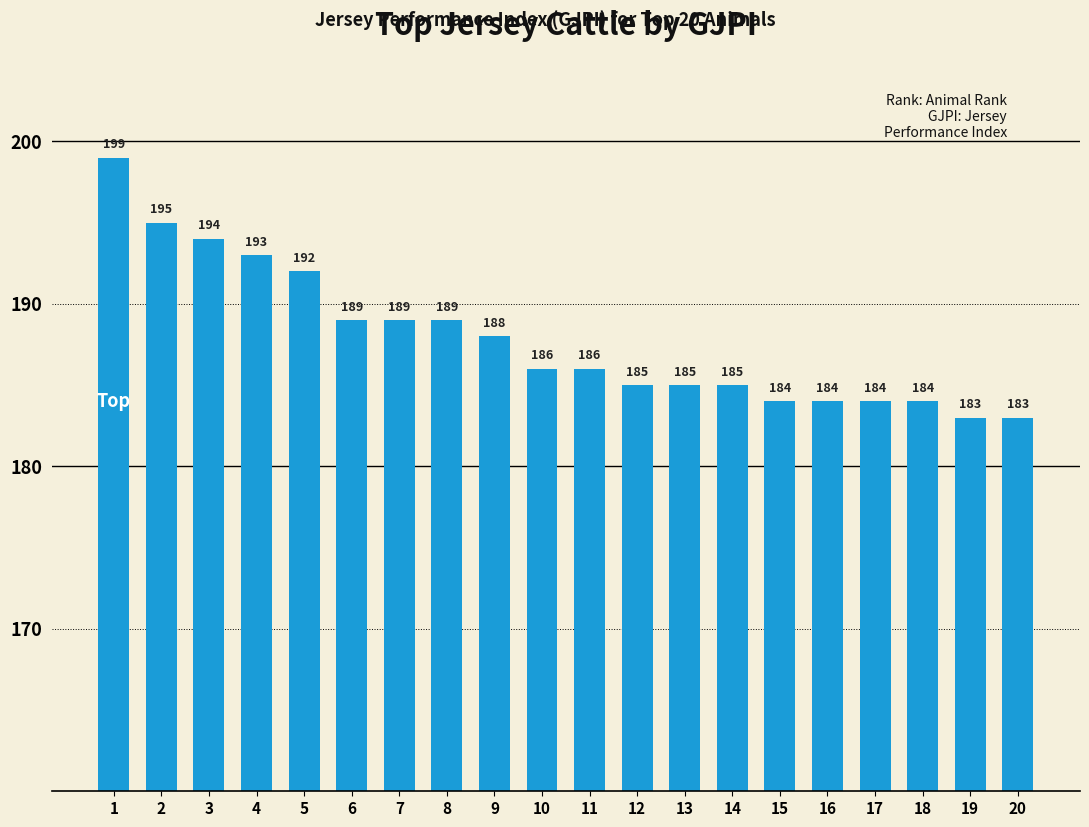

What is the greatest value displayed?

199